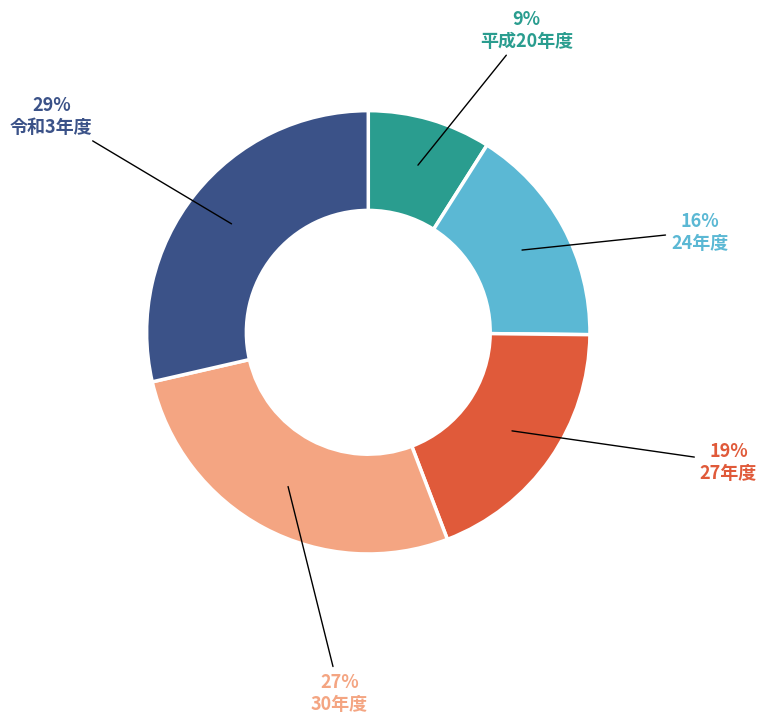

Is 平成20年度 the majority of the pie?

No